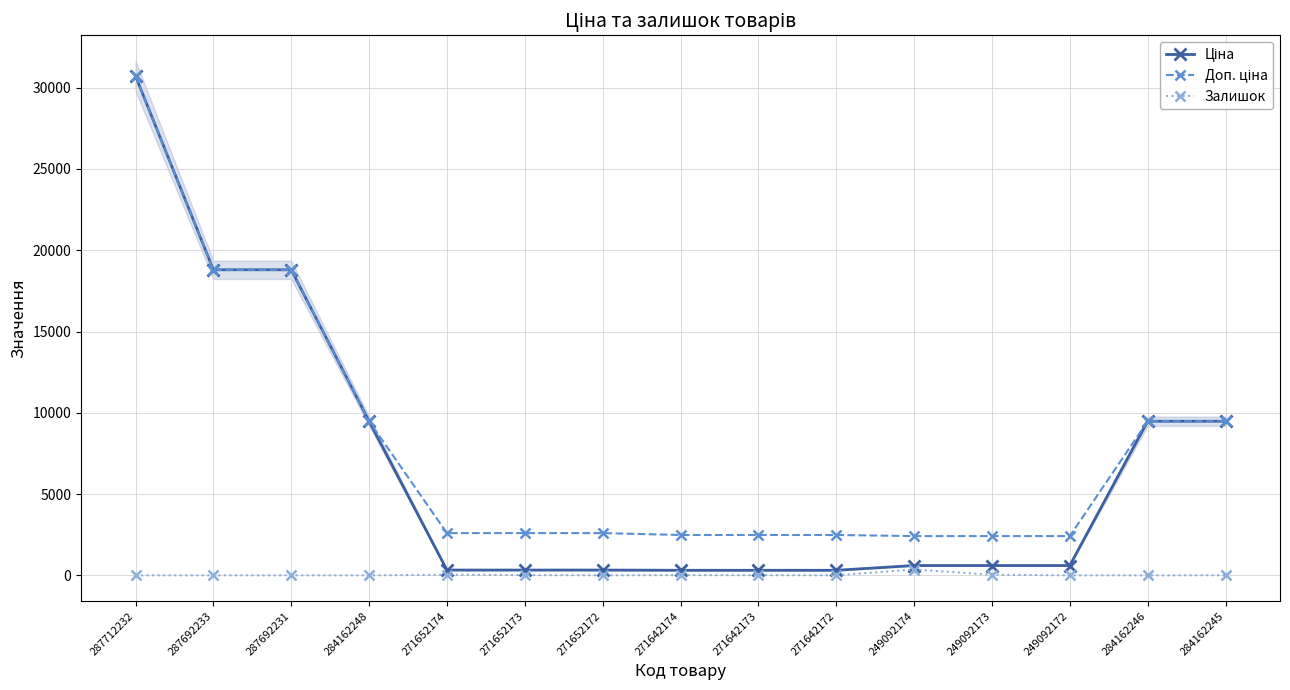

Reading right to left, transcribe all the data shown in this chart.

Ціна: 284162245=9480.1	284162246=9480.1	249092172=603.7	249092173=603.7	249092174=603.7	271642172=310.3	271642173=310.3	271642174=310.3	271652172=324.8	271652173=324.8	271652174=324.8	284162248=9480.1	287692231=18796.8	287692233=18796.8	287712232=30717.1
Доп. ціна: 284162245=9480.1	284162246=9480.1	249092172=2414.8	249092173=2414.8	249092174=2414.8	271642172=2482.4	271642173=2482.4	271642174=2482.4	271652172=2598.3	271652173=2598.3	271652174=2598.3	284162248=9480.1	287692231=18796.8	287692233=18796.8	287712232=30717.1
Залишок: 284162245=8.0	284162246=0.0	249092172=1.0	249092173=38.0	249092174=358.0	271642172=4.0	271642173=10.0	271642174=14.0	271652172=4.0	271652173=15.0	271652174=37.0	284162248=0.0	287692231=0.0	287692233=0.0	287712232=0.0